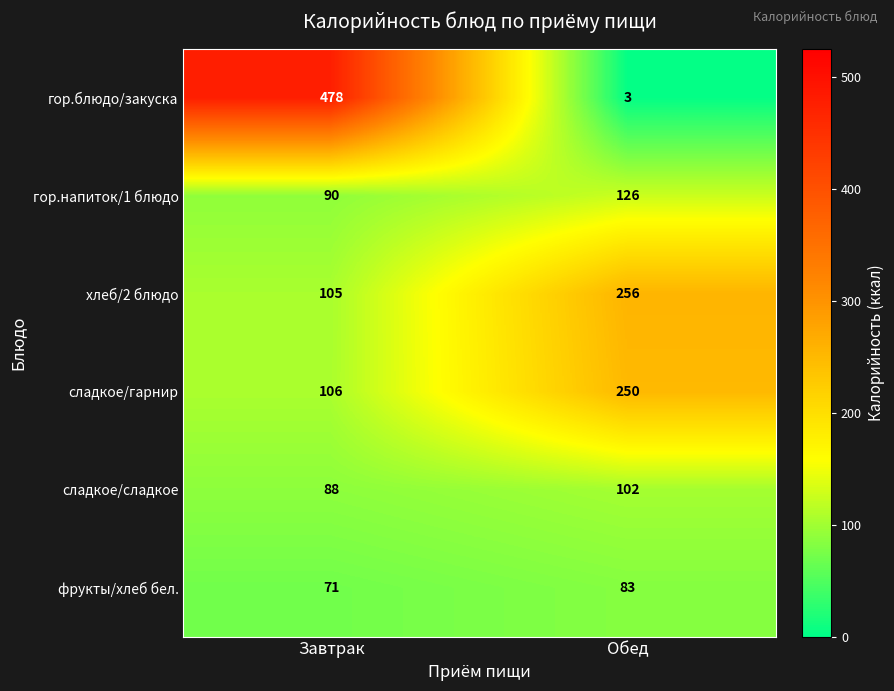

At which category is the sum across all series the highest?

Завтрак